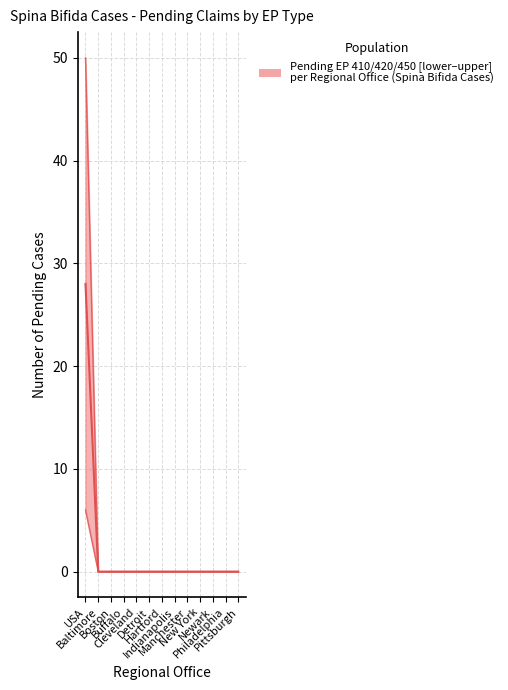

Reading left to right, transcribe all the data shown in this chart.

EP 420 median pending: 28	0	0	0	0	0	0	0	0	0	0	0	0
EP 410 lower bound: 6	0	0	0	0	0	0	0	0	0	0	0	0
EP 410 upper bound: 50	0	0	0	0	0	0	0	0	0	0	0	0